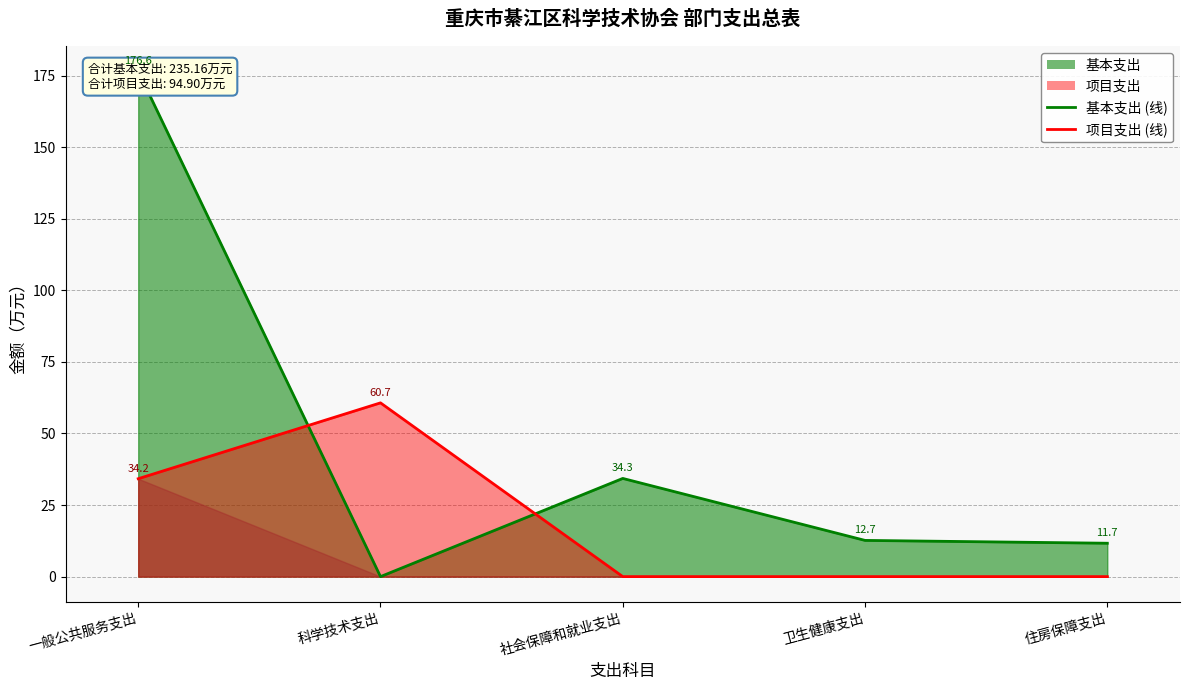

Rank the series by their maximum value, from lowest to highest.

项目支出, 基本支出